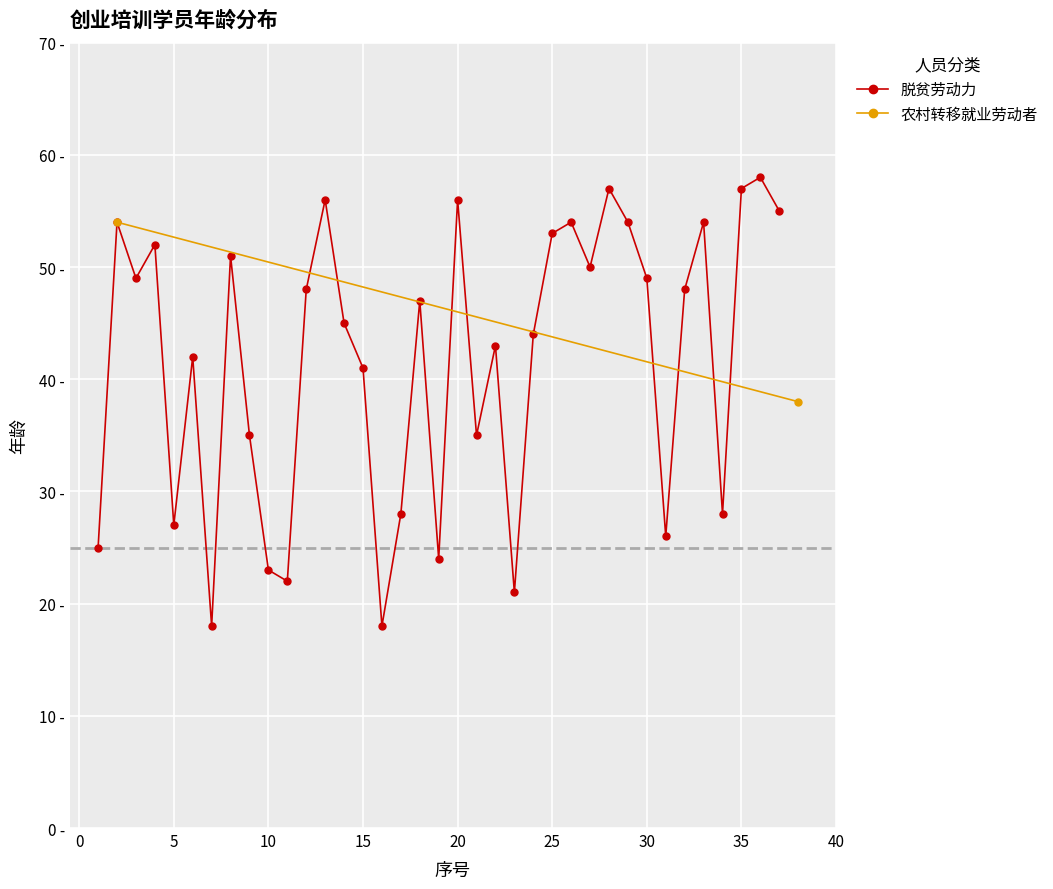

What is the greatest value displayed?

58